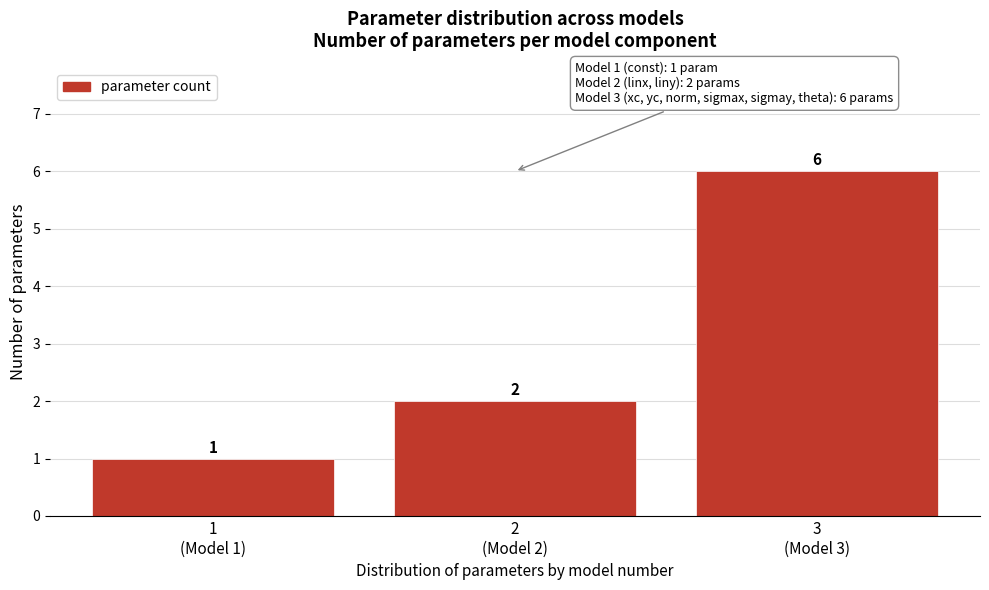

Reading right to left, what are all the values shown in this chart?

6	2	1